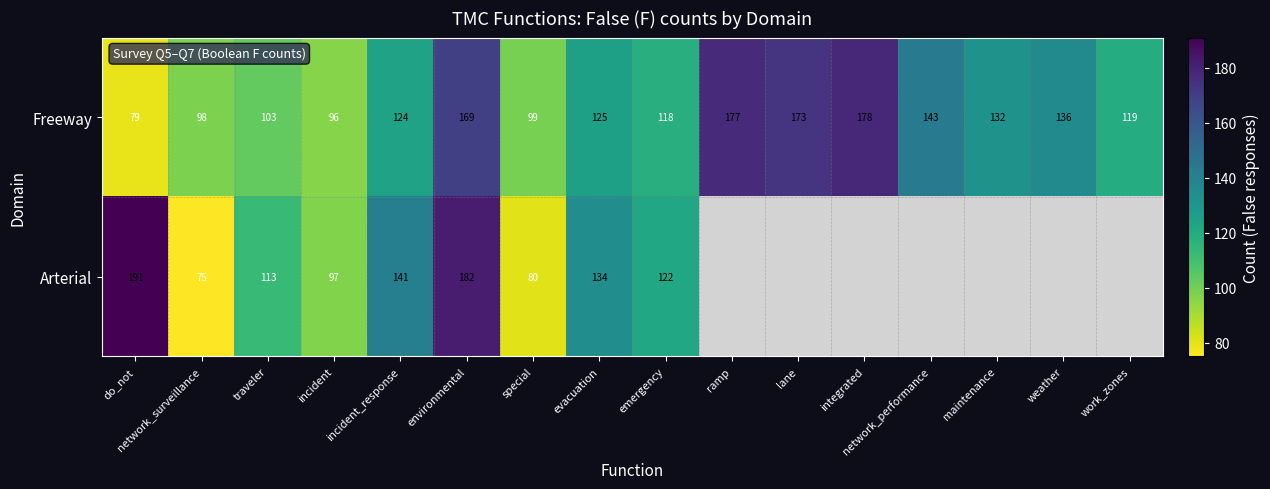

The value of Freeway at emergency is 63.4. True or false?

False